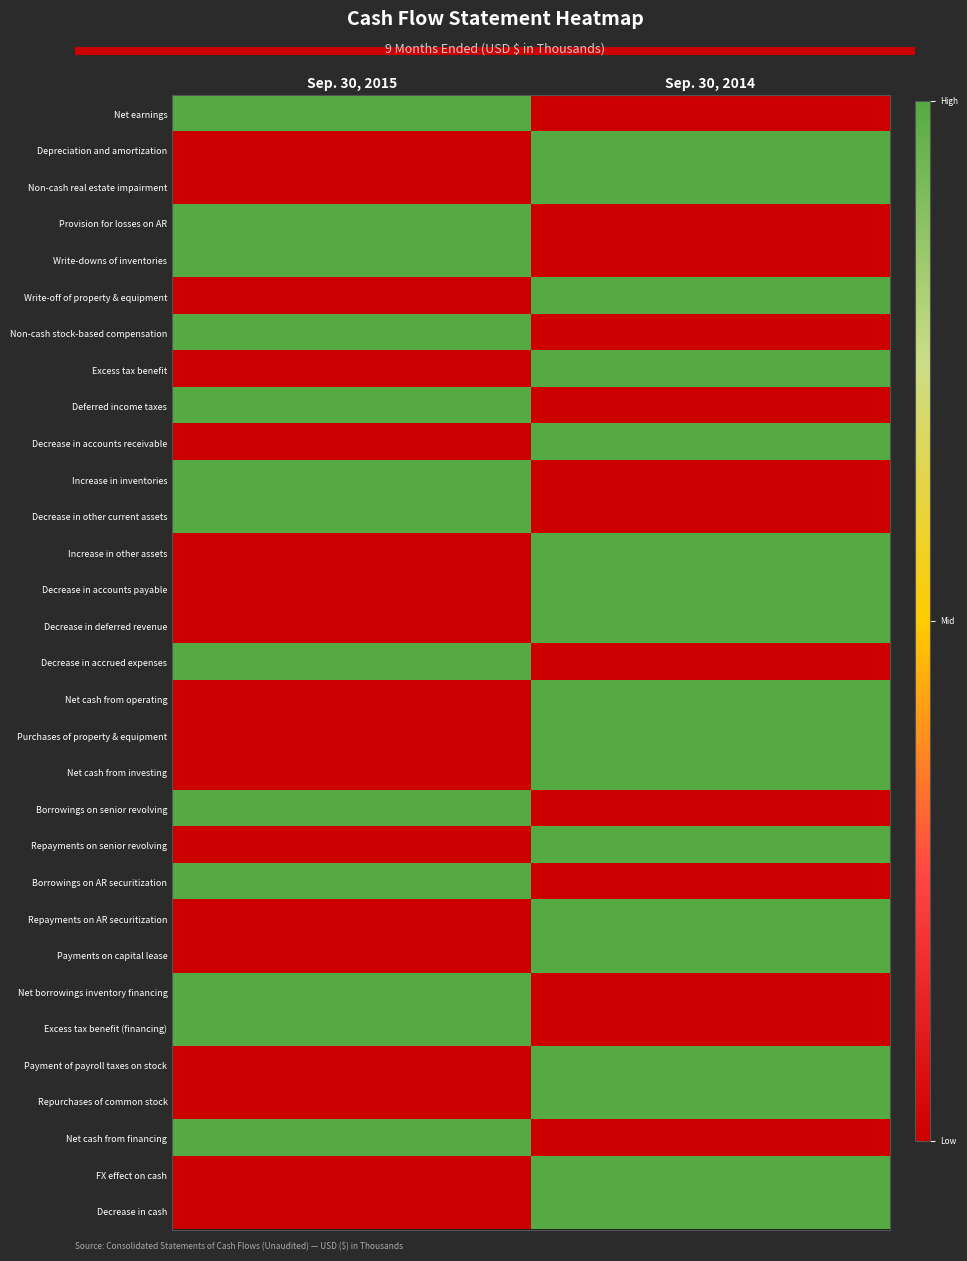

How many series are shown in this chart?

31